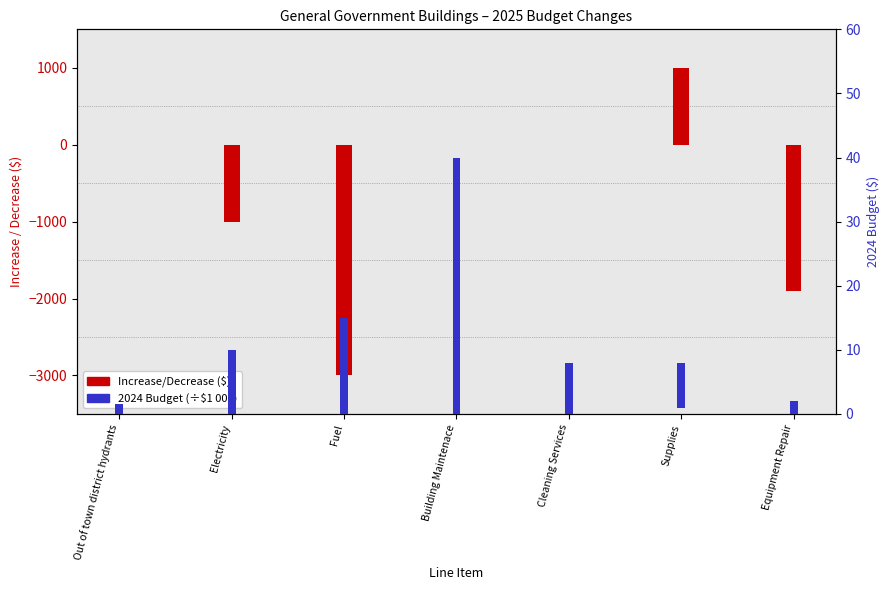

List the series in order of their overall mean, highest first.

2024 Budget (÷1000), Increase/Decrease